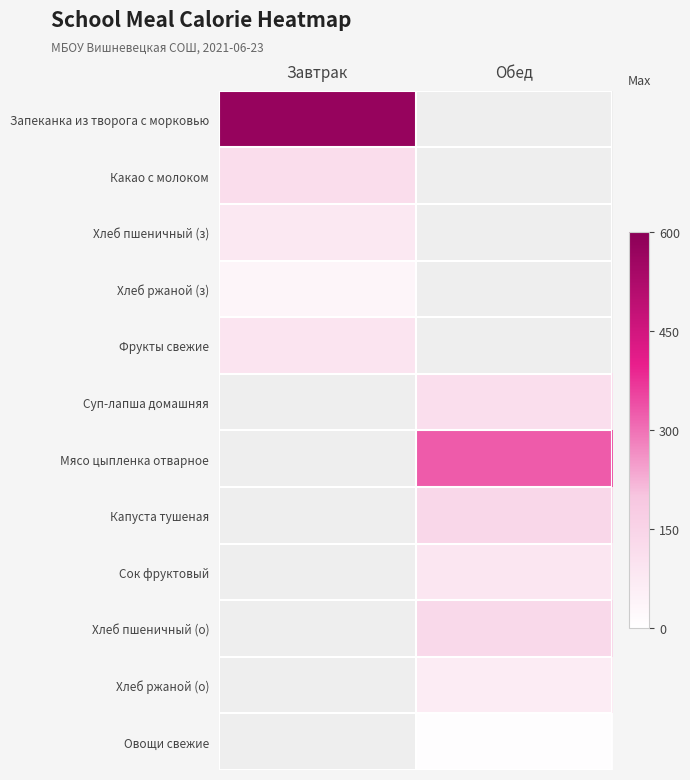

Between Завтрак and Обед, which series saw the biggest shift?

Запеканка из творога с морковью